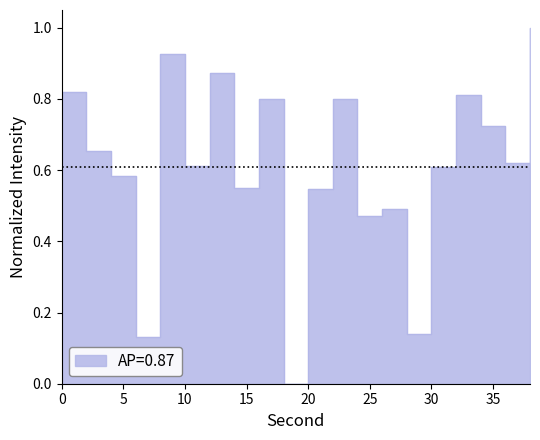

Where is the first local minimum?

6